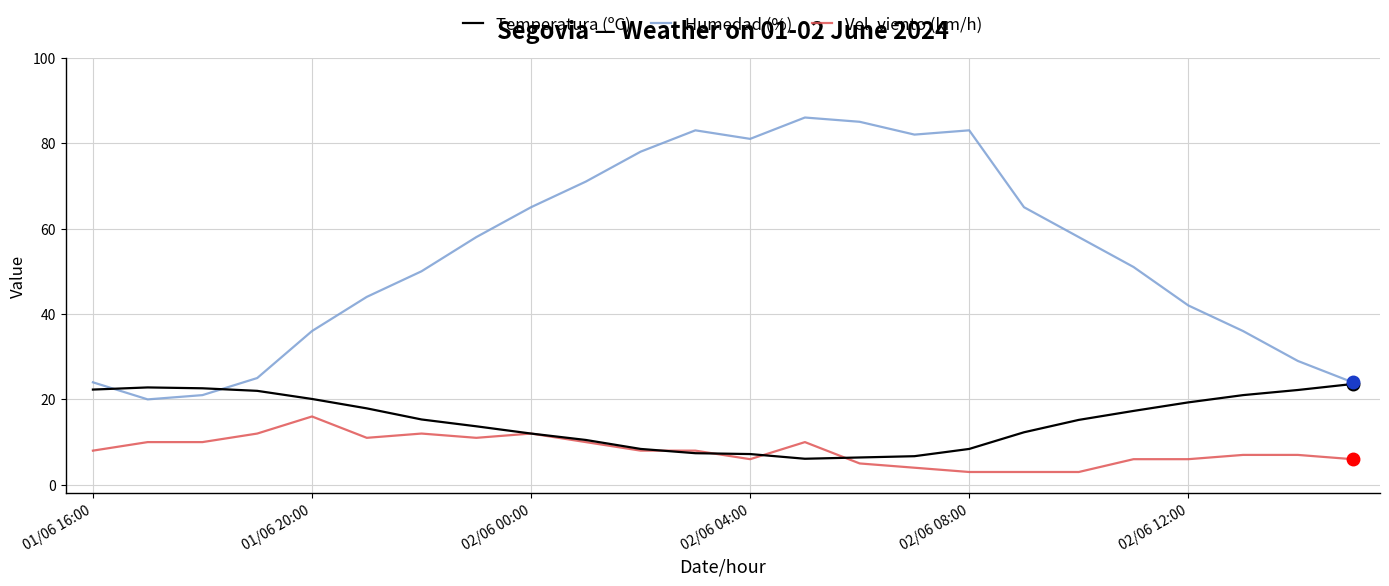

What is the difference between the maximum and minimum values in the Temperatura (ºC) series?

17.5